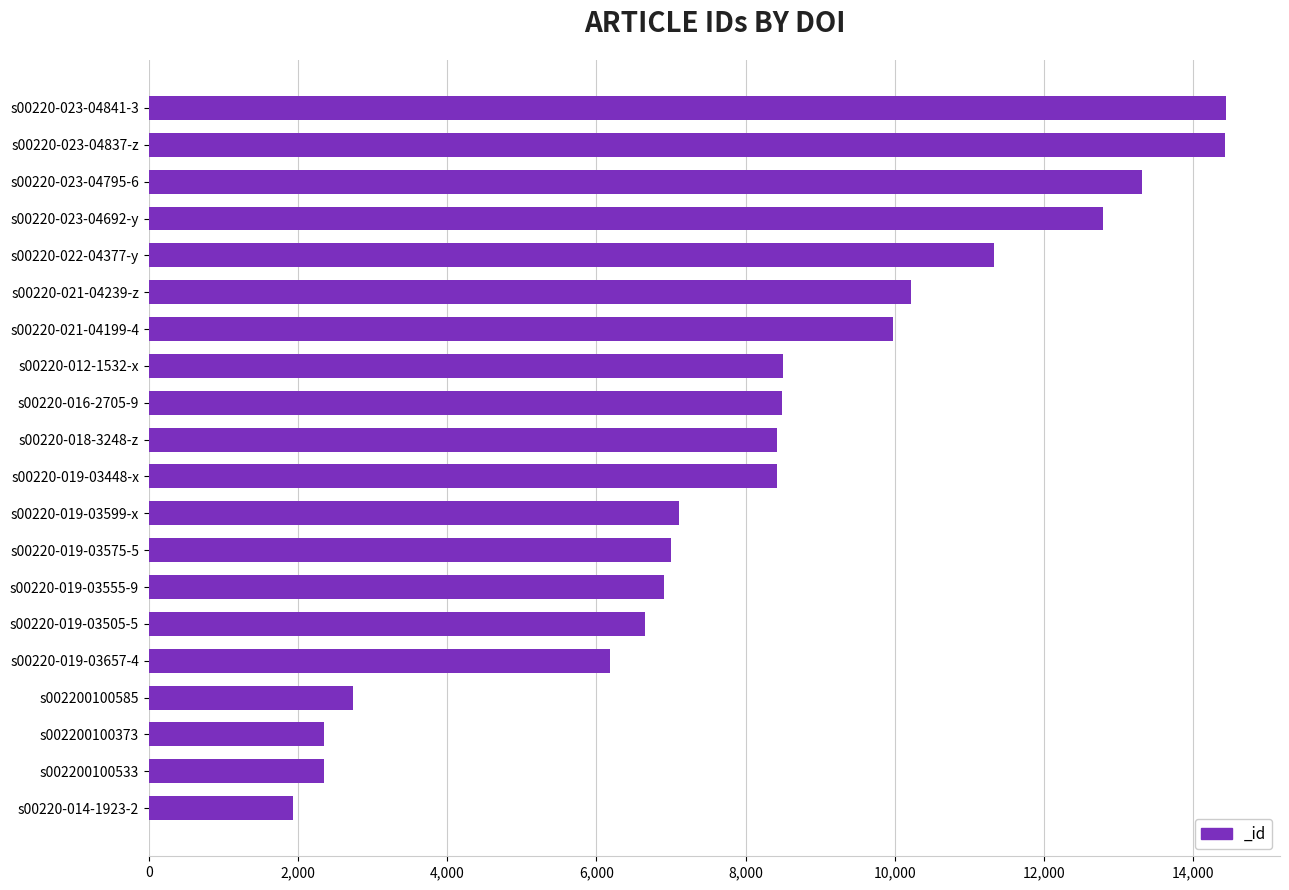

What is the sum of all values?

163545